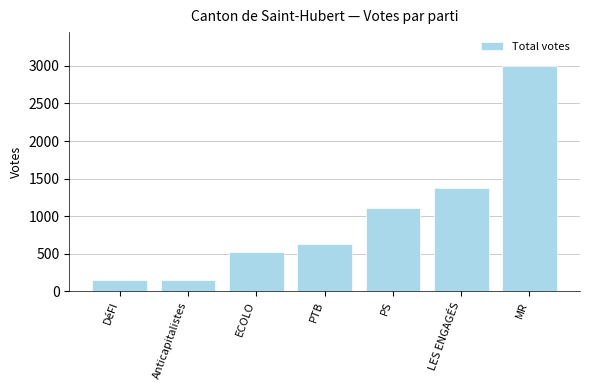

Where is the data nearest to the value 1573?

LES ENGAGÉS